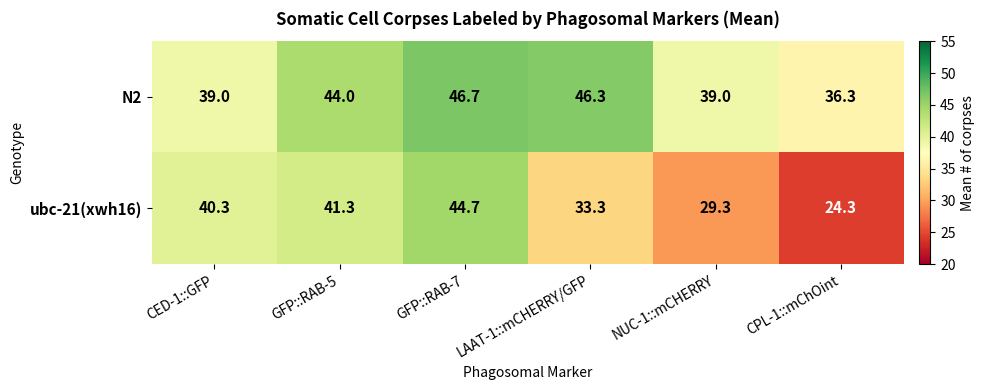

What is the difference between the second highest and second lowest values in the ubc-21(xwh16) series?

12.0